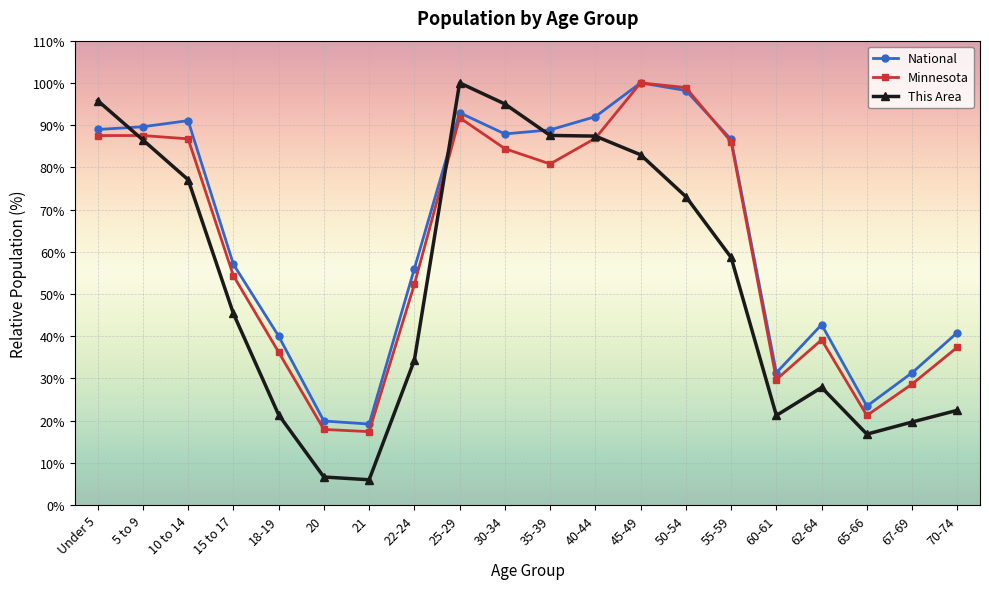

At which label does This Area first exceed 58?

Under 5